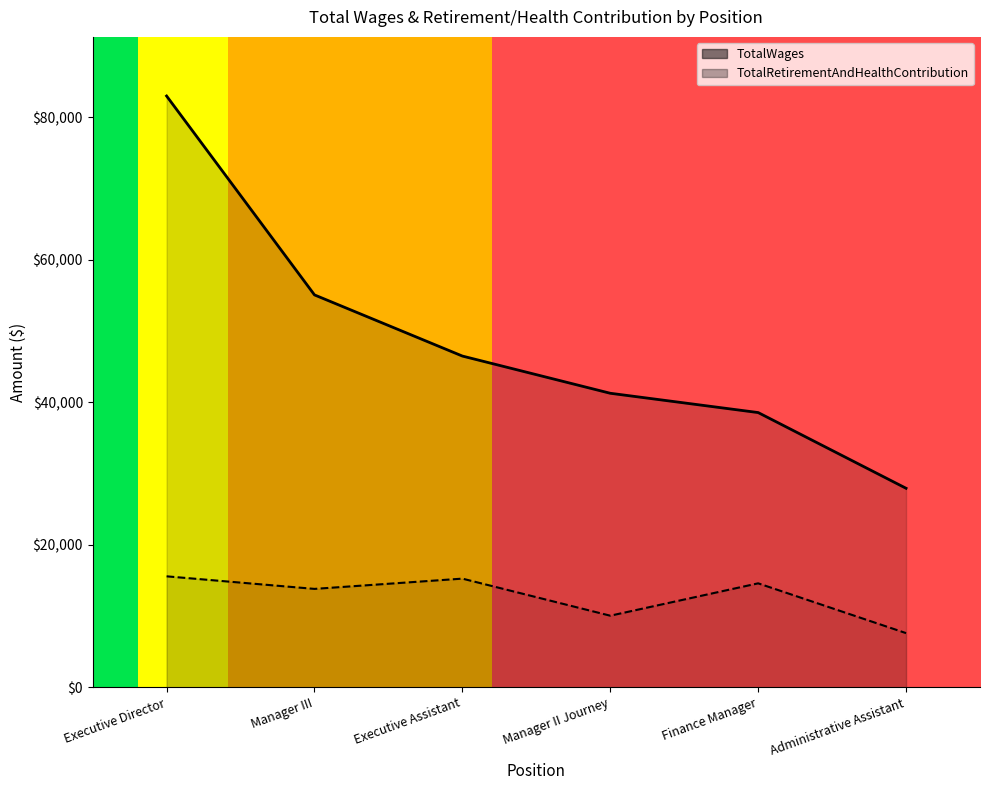

How many distinct data groups are displayed?

2